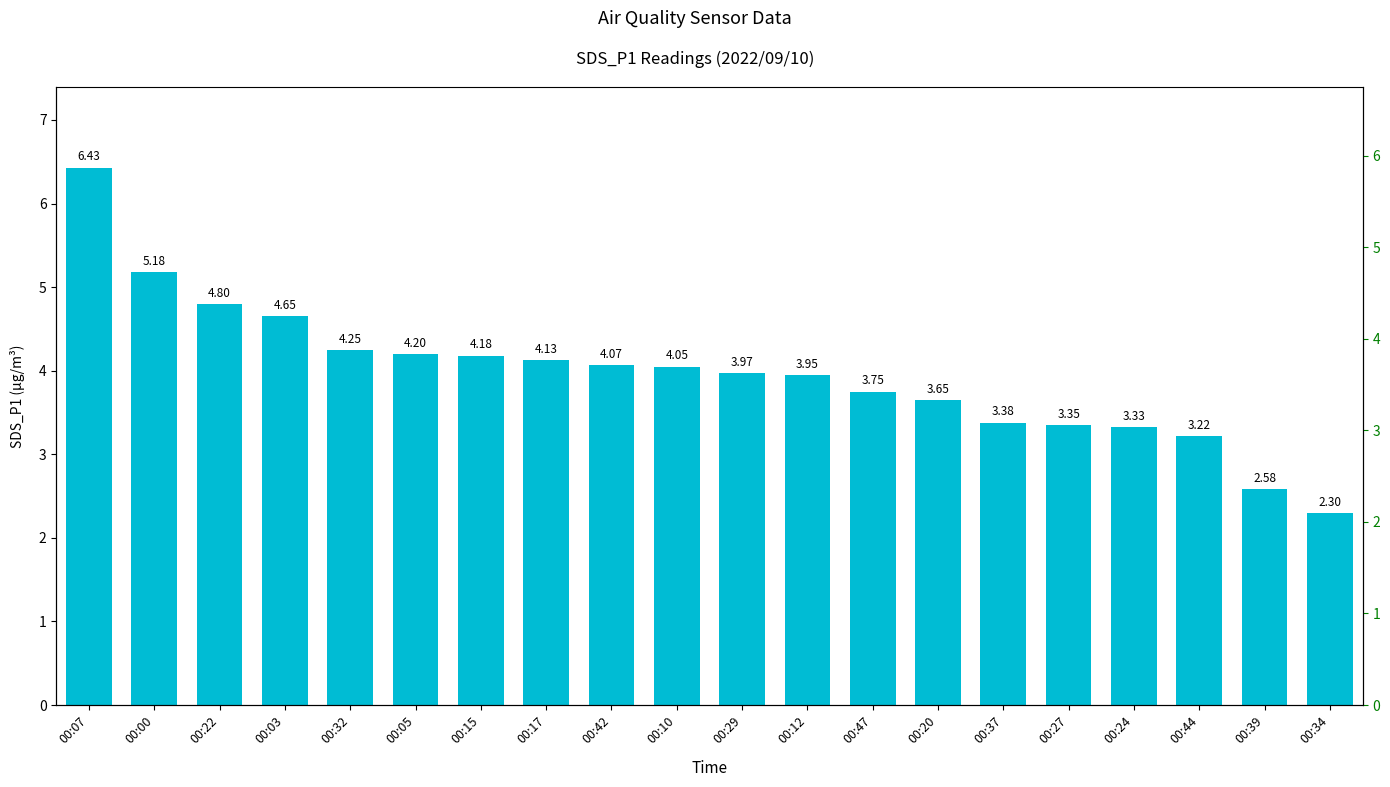

Which category has the lowest value across all series?

00:34